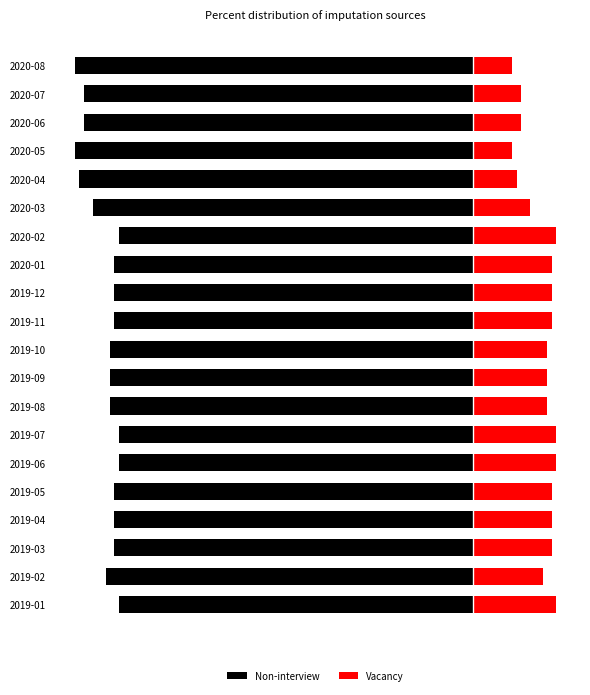

Count the Vacancy values in the range 13 to 18.

11